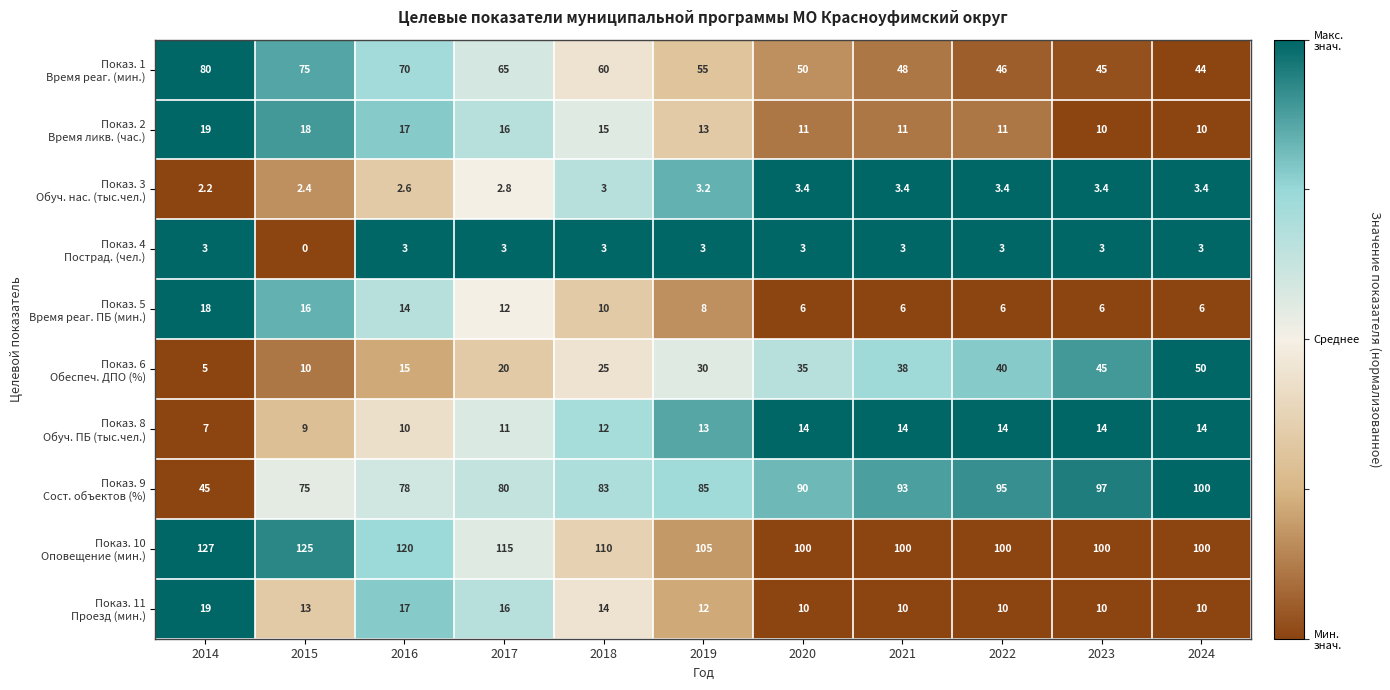

At which category is the sum across all series the highest?

2016